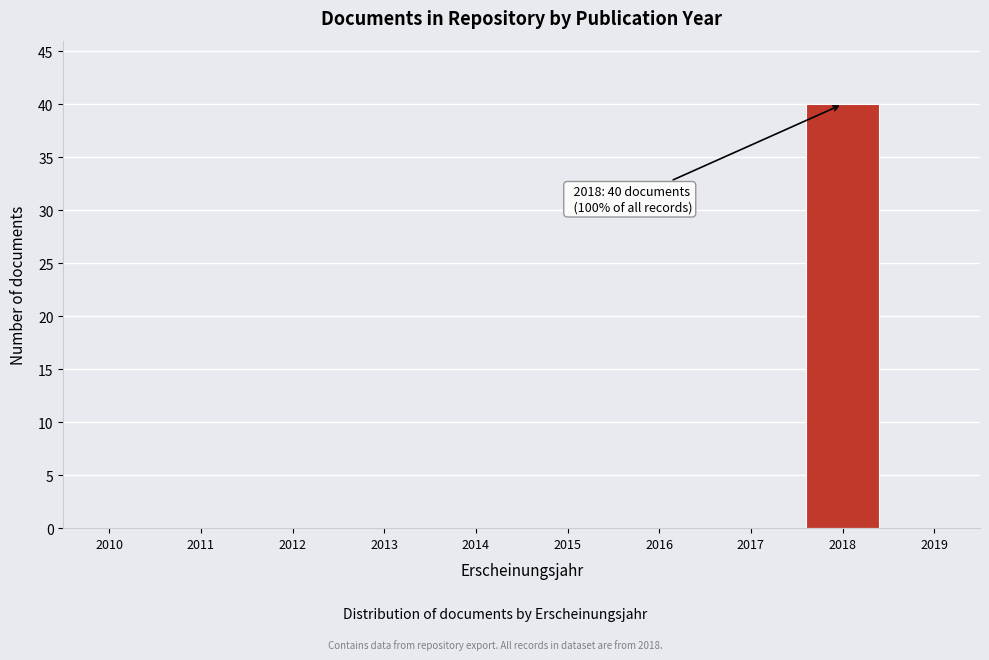

Reading left to right, what are all the values shown in this chart?

2010=0	2011=0	2012=0	2013=0	2014=0	2015=0	2016=0	2017=0	2018=40	2019=0